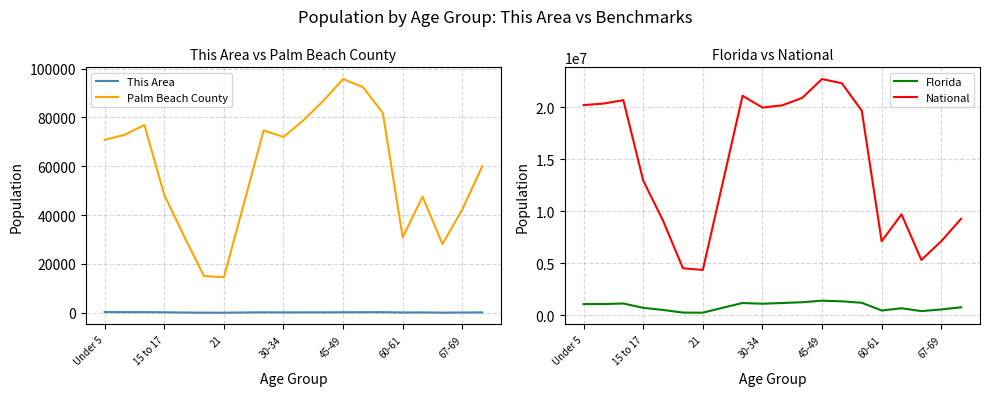

Reading left to right, extract all data points from this chart.

This Area: 300	265	270	197	105	54	41	124	194	152	170	188	207	232	255	110	151	75	106	166
Palm Beach County: 70852	72847	76917	48268	31302	15028	14577	44500	74695	71999	78802	86774	95732	92394	81829	30895	47568	28141	42324	59962
Florida: 1073506	1080255	1130847	717483	510899	258030	248602	722126	1179227	1110318	1178467	1252787	1401202	1340291	1202418	458751	676499	397917	561316	768707
National: 20201362	20348657	20677194	12954254	9086089	4519129	4354294	12712576	21101849	19962099	20179642	20890964	22708591	22298125	19664805	7113727	9704197	5319902	7115361	9278166